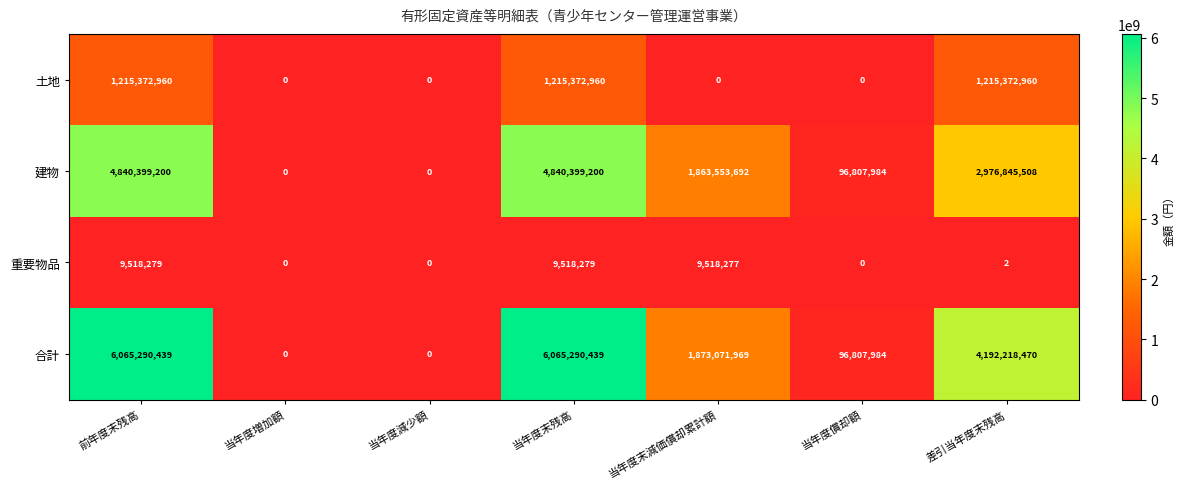

Reading left to right, transcribe all the data shown in this chart.

土地: 前年度末残高=1215372960	当年度増加額=0	当年度減少額=0	当年度末残高=1215372960	当年度末減価償却累計額=0	当年度償却額=0	差引当年度末残高=1215372960
建物: 前年度末残高=4840399200	当年度増加額=0	当年度減少額=0	当年度末残高=4840399200	当年度末減価償却累計額=1863553692	当年度償却額=96807984	差引当年度末残高=2976845508
重要物品: 前年度末残高=9518279	当年度増加額=0	当年度減少額=0	当年度末残高=9518279	当年度末減価償却累計額=9518277	当年度償却額=0	差引当年度末残高=2
合計: 前年度末残高=6065290439	当年度増加額=0	当年度減少額=0	当年度末残高=6065290439	当年度末減価償却累計額=1873071969	当年度償却額=96807984	差引当年度末残高=4192218470